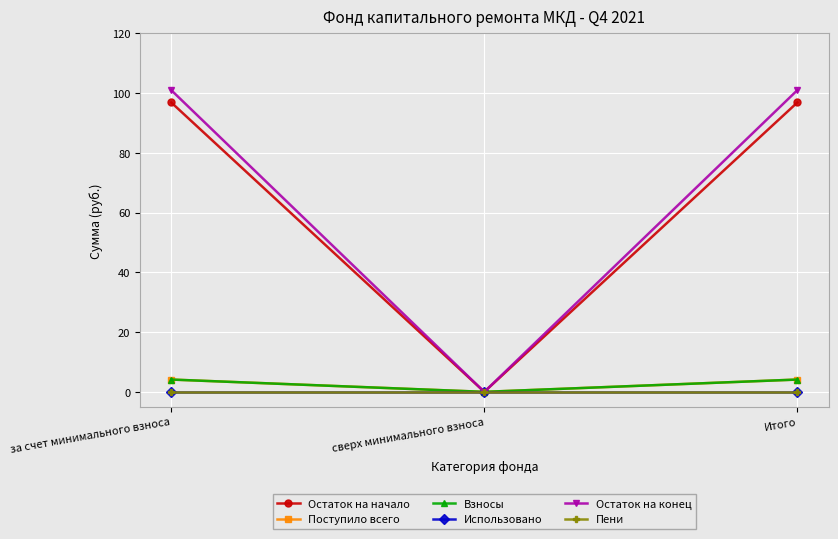

At how many categories does at least one series exceed 62?

2